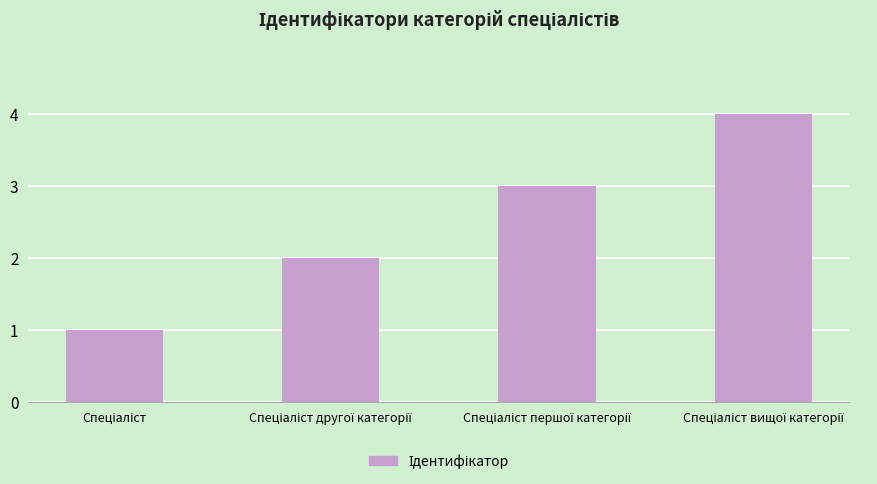

Count the values in the range 2 to 4.

3